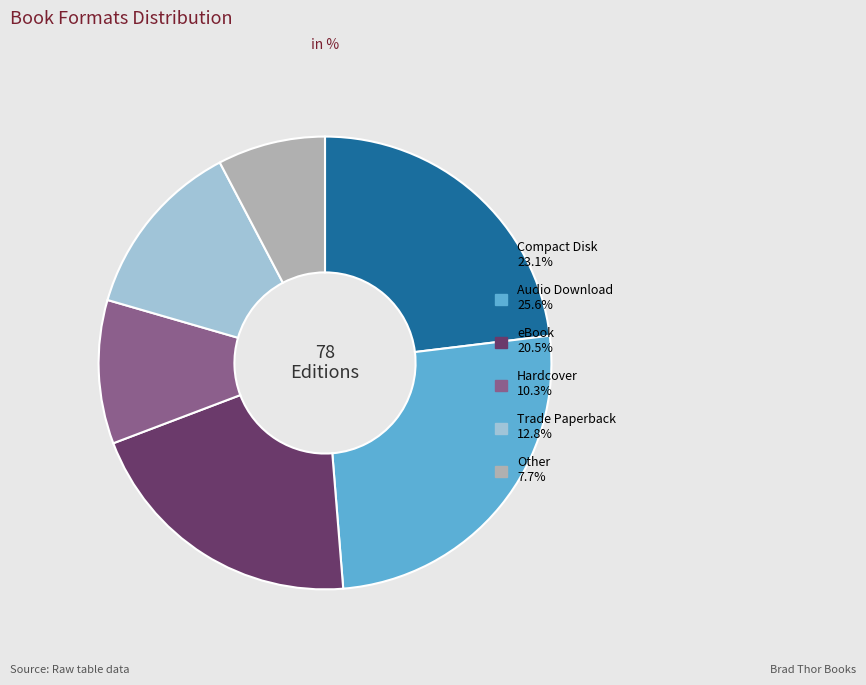

Which slice is the largest?

Audio Download